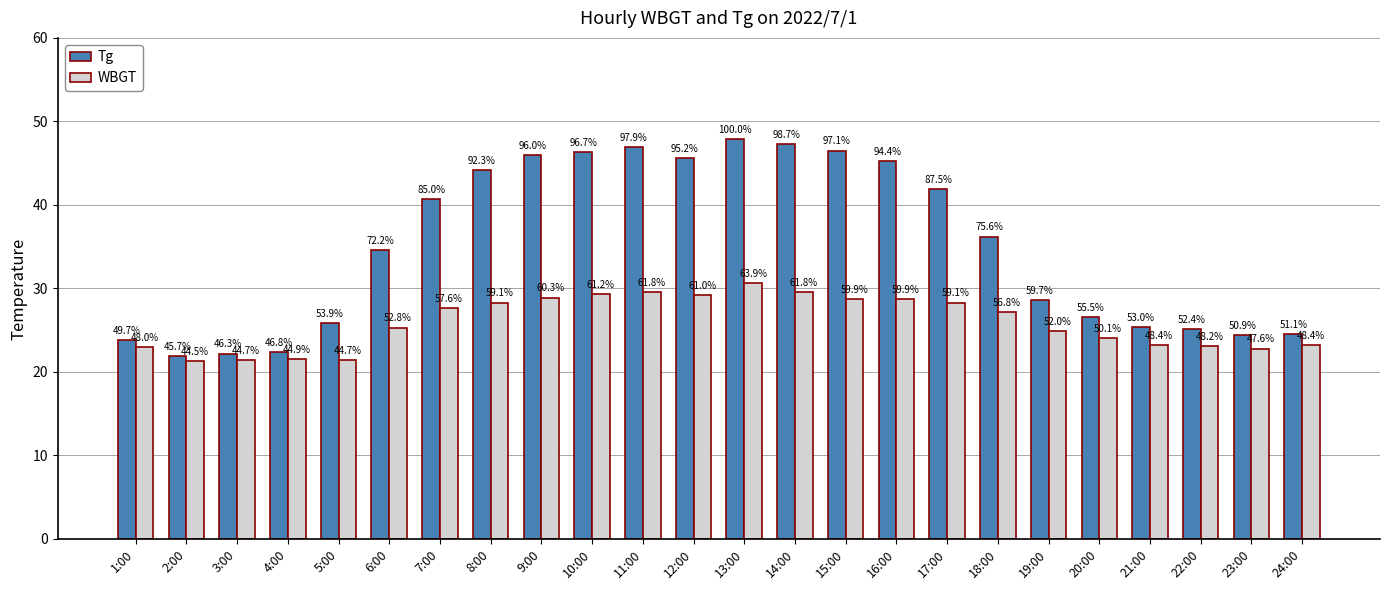

The WBGT series shows 5.2 at 24:00. True or false?

False